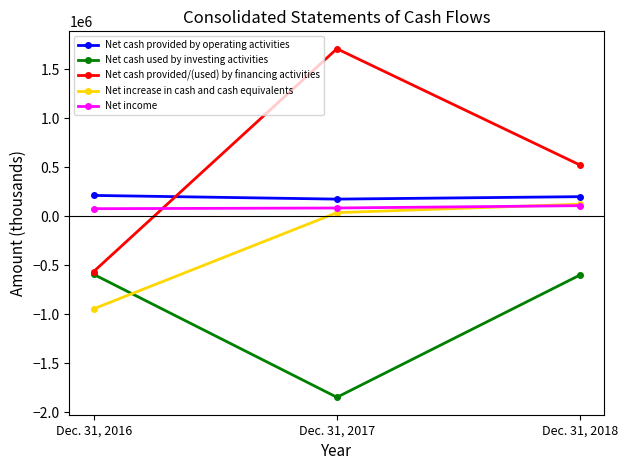

What is the total value across all series at Dec. 31, 2018?

354548